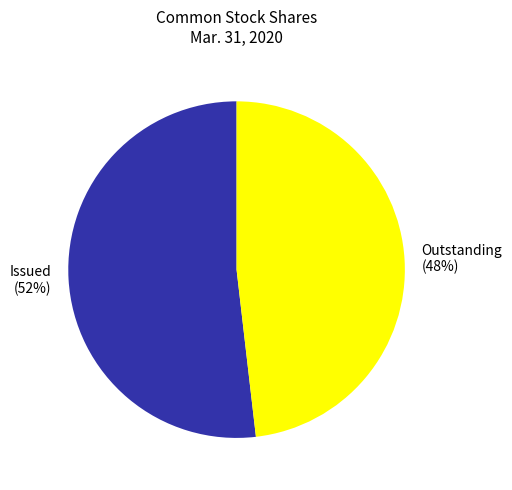

How many segments does this pie chart have?

2